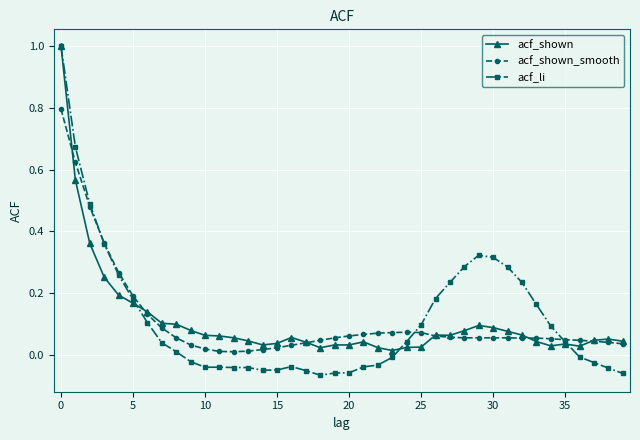

Which series has the largest range (max minus min)?

acf_li